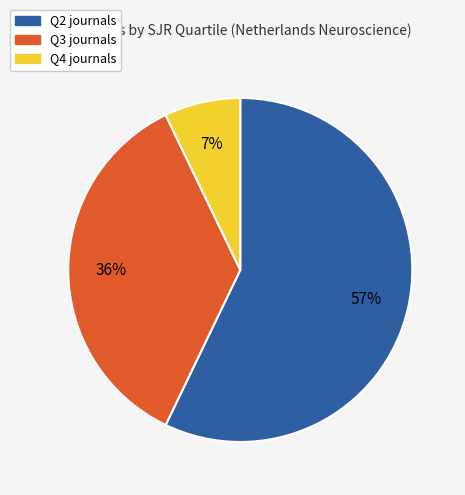

To the nearest percent, what is the average slice percentage?

33%